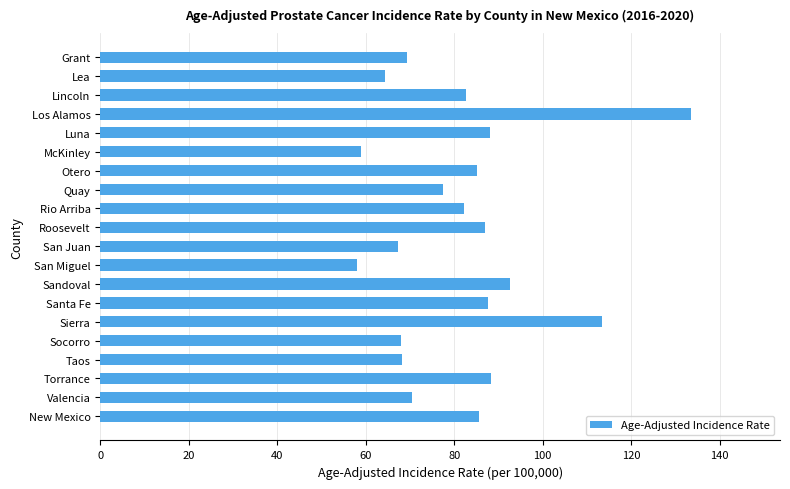

What is the smallest value displayed?

58.0